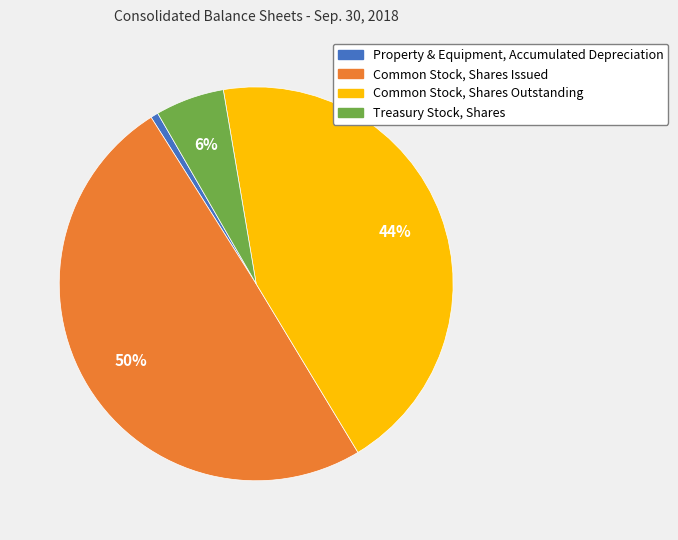

How many slices are in this pie chart?

4